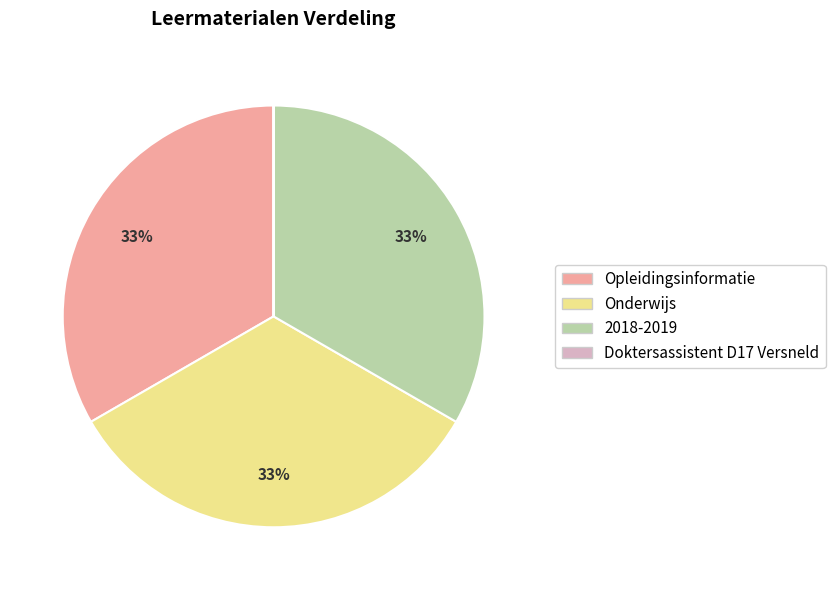

To the nearest percent, what is the difference between the largest and smallest slice percentages?

33%